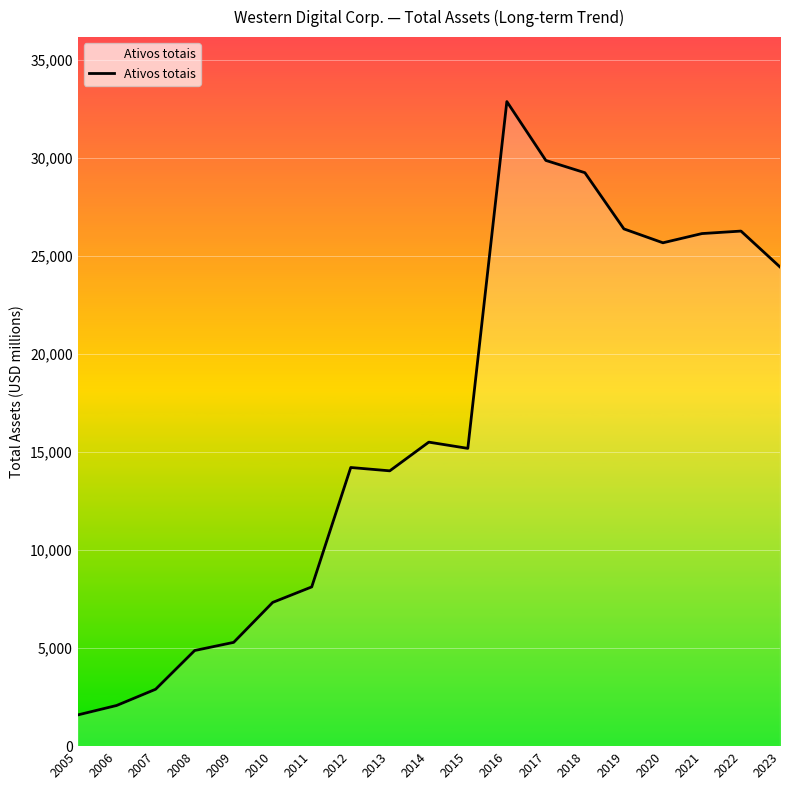

Which category has the lowest value across all series?

2005